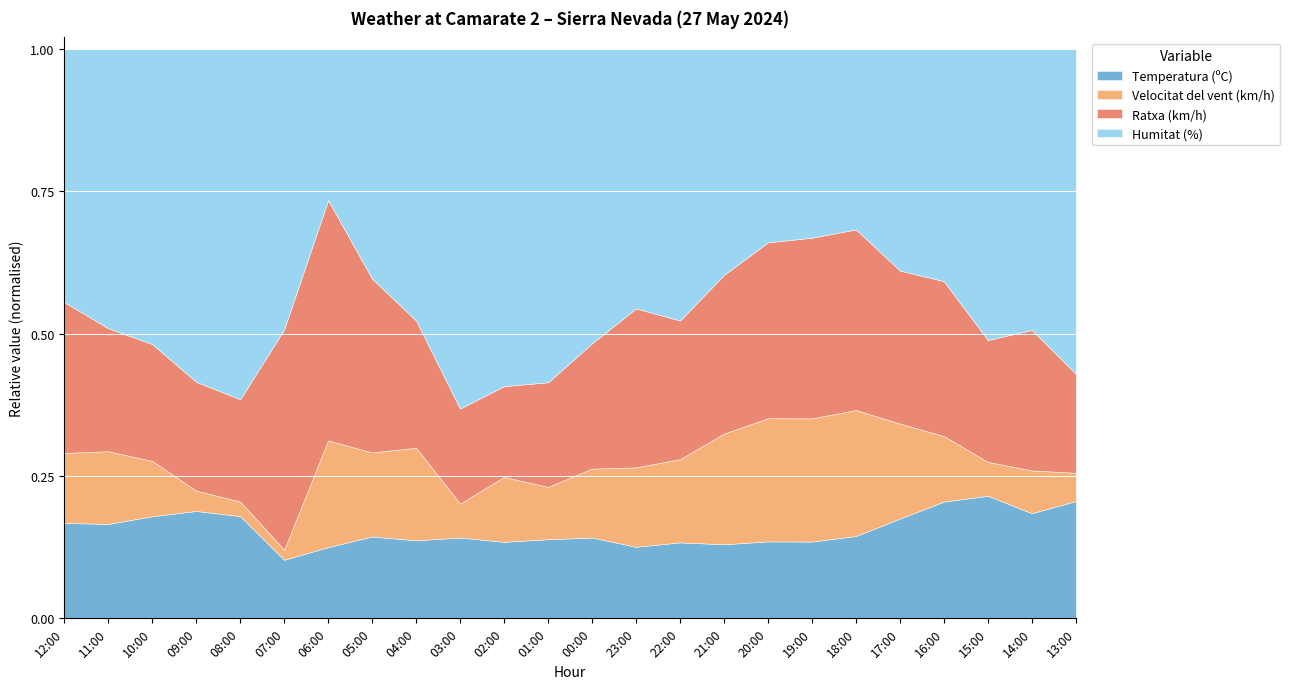

What is the greatest value displayed?

56.0